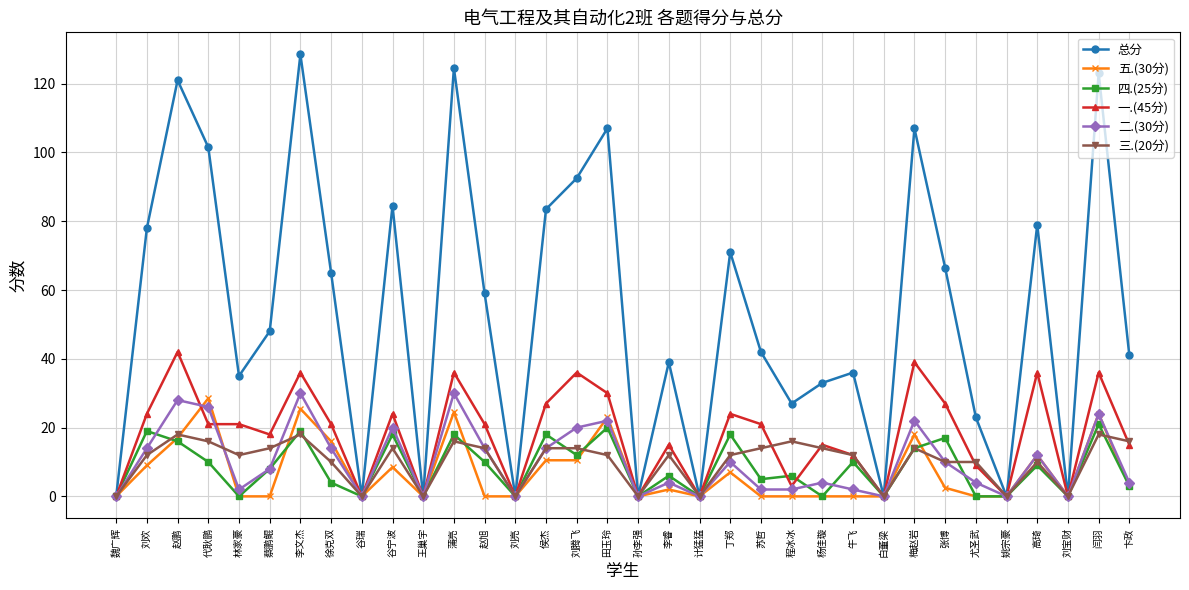

At which category does 二.(30分) reach its first local peak?

赵鹏